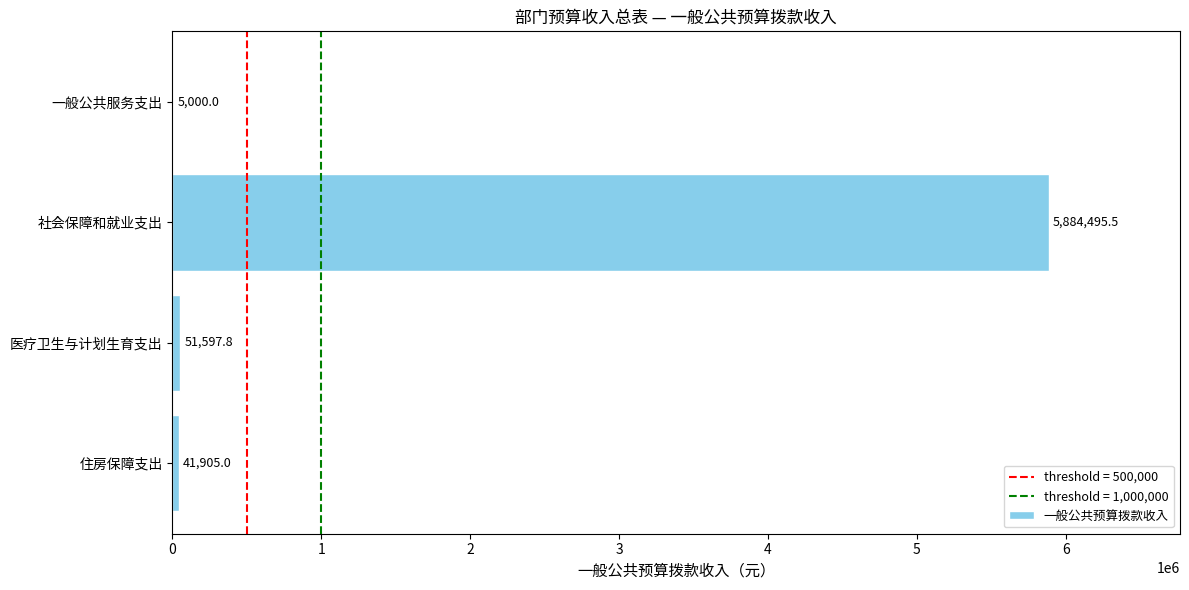

What is the sum of the values at 一般公共服务支出 and 社会保障和就业支出?

5889495.5